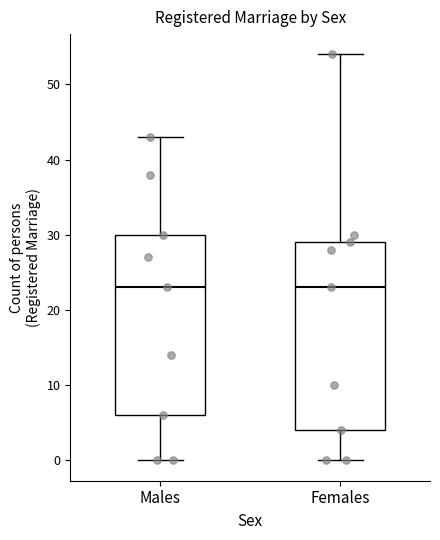

Reading left to right, transcribe this box plot: for each box, give where its median line is, the range the box spans, and where its two whiskers end, as read against the y-axis. The values are not printed on the chart, so give them approximately, as read against the axis.

Males: median 23, box 6 to 30, whiskers 0 to 43
Females: median 23, box 4 to 29, whiskers 0 to 54